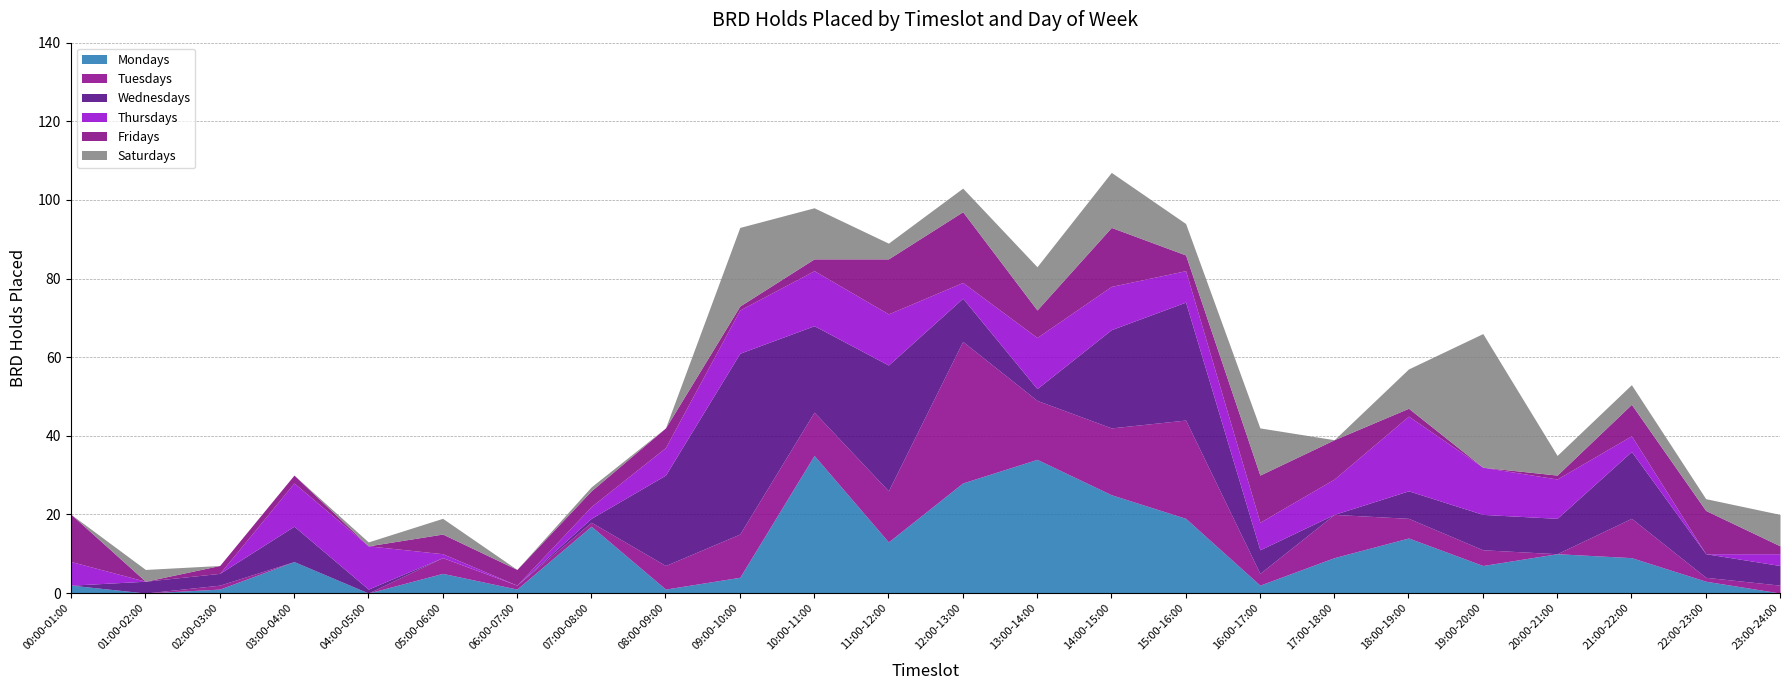

Which has a higher value, 16:00-17:00 or 06:00-07:00?

16:00-17:00